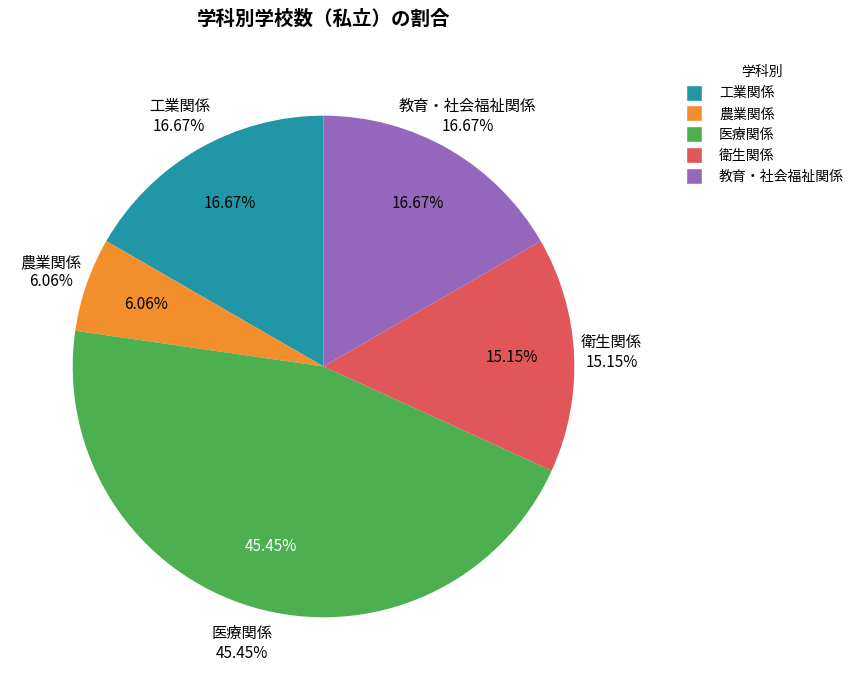

Does 医療関係 represent more than half of the total?

No